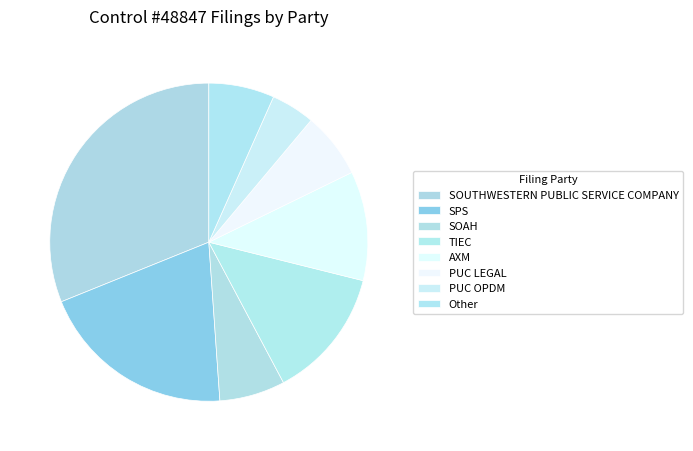

Is there any slice that represents more than half of the pie?

No